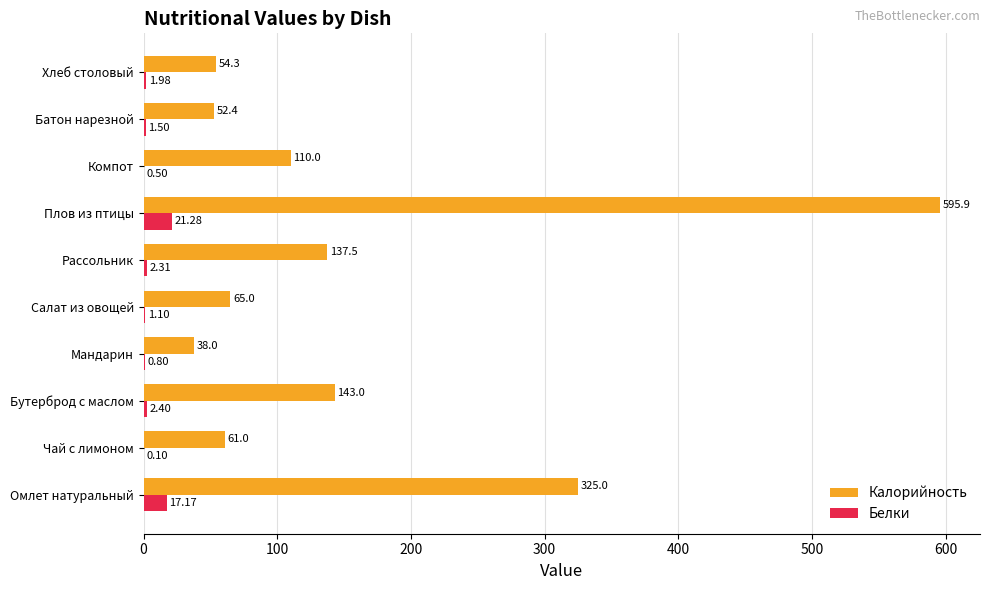

Which label corresponds to the largest value in the chart?

Плов из птицы